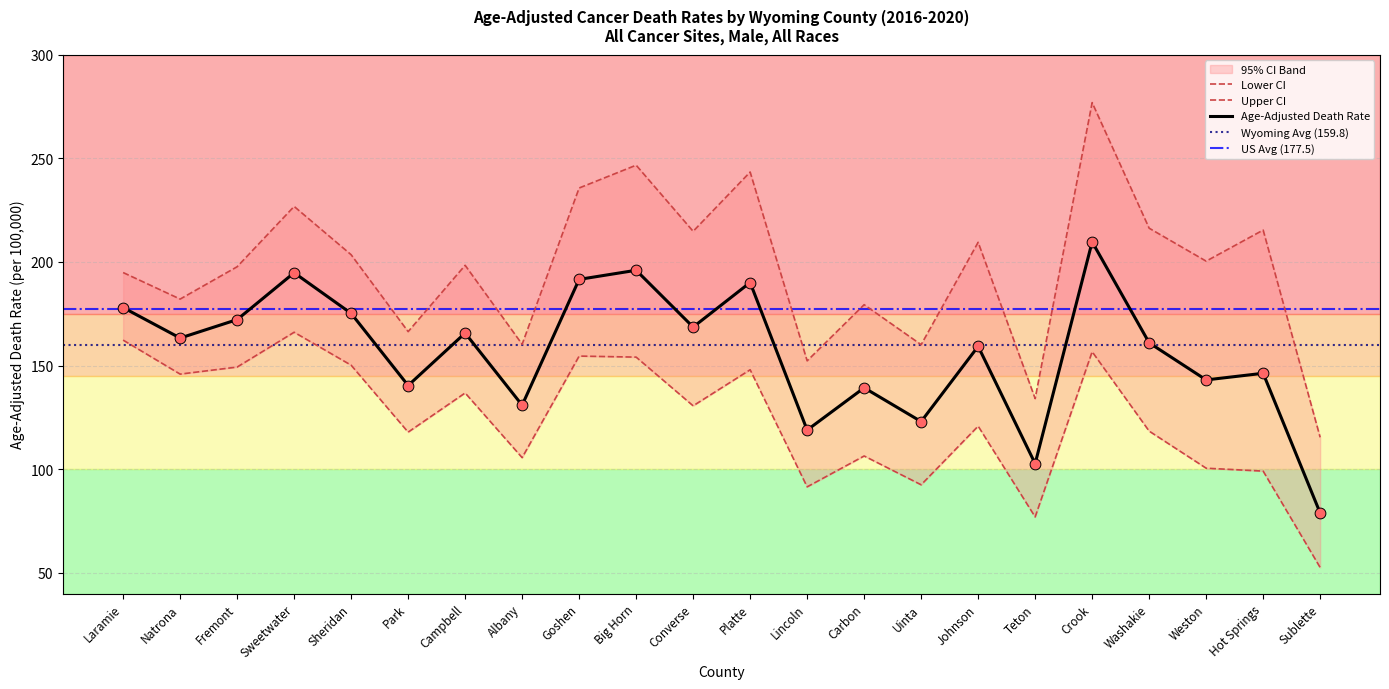

Is the value of Lower CI at Platte greater than the value of Age-Adjusted Death Rate at Natrona?

No